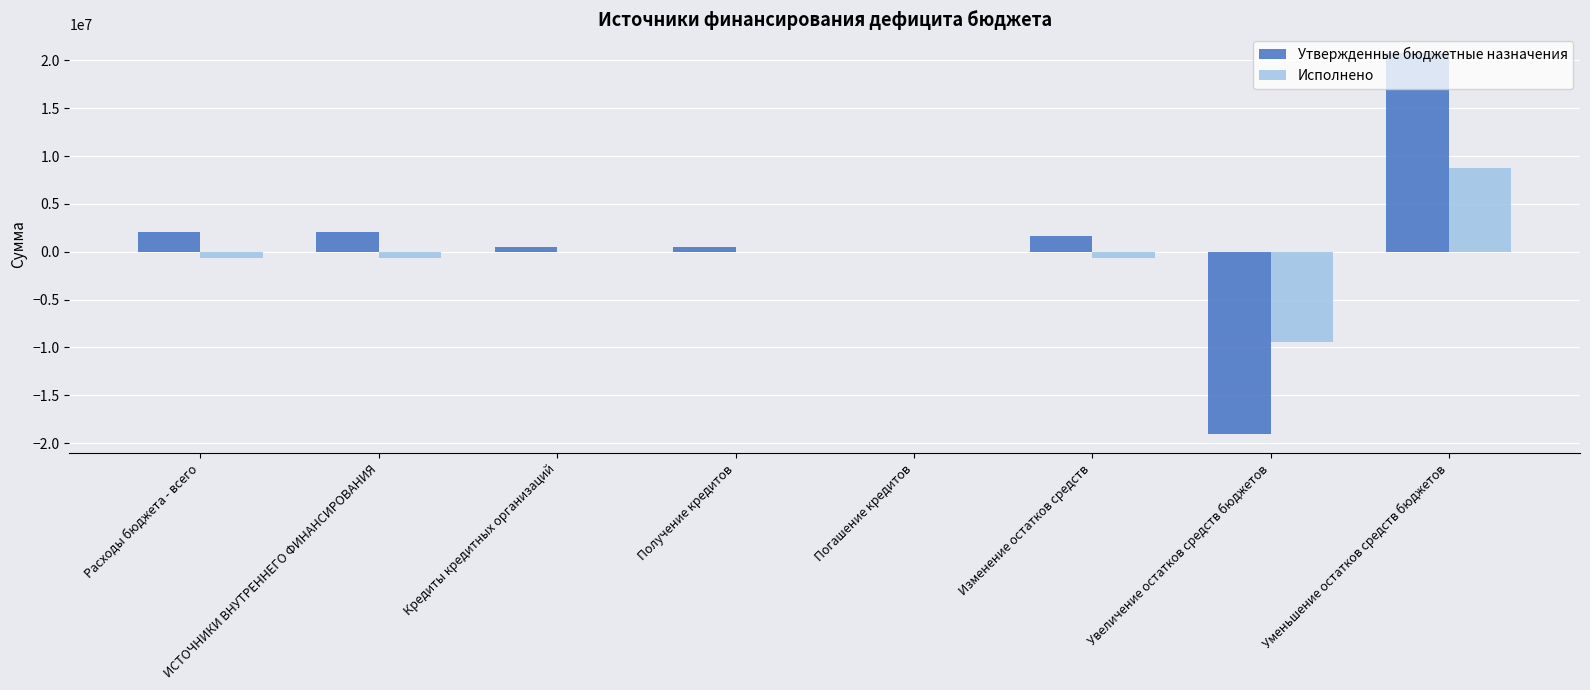

The Исполнено series shows 0.0 at Кредиты кредитных организаций. True or false?

True